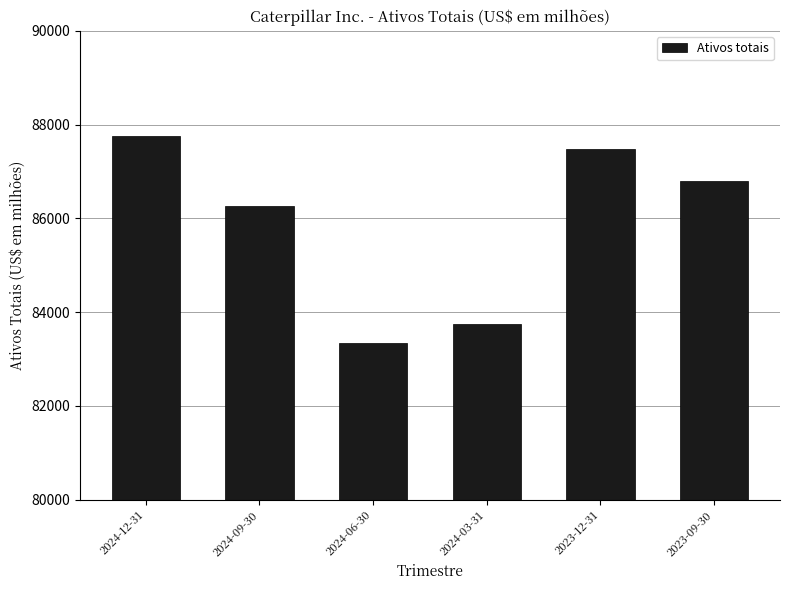

List the labels in order of value, largest first.

2024-12-31, 2023-12-31, 2023-09-30, 2024-09-30, 2024-03-31, 2024-06-30